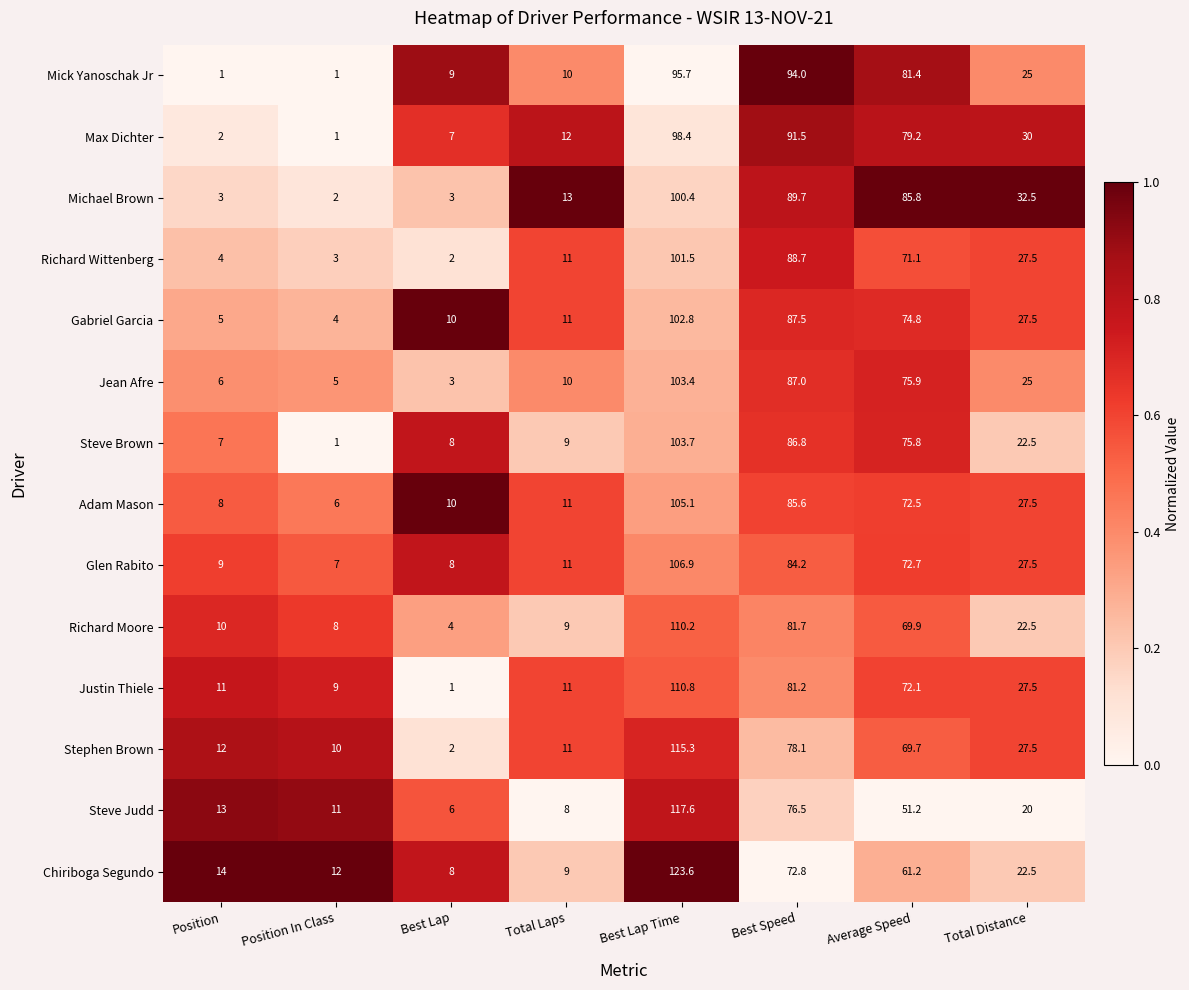

What is the difference between the Richard Wittenberg values at Total Laps and Position In Class?

8.0